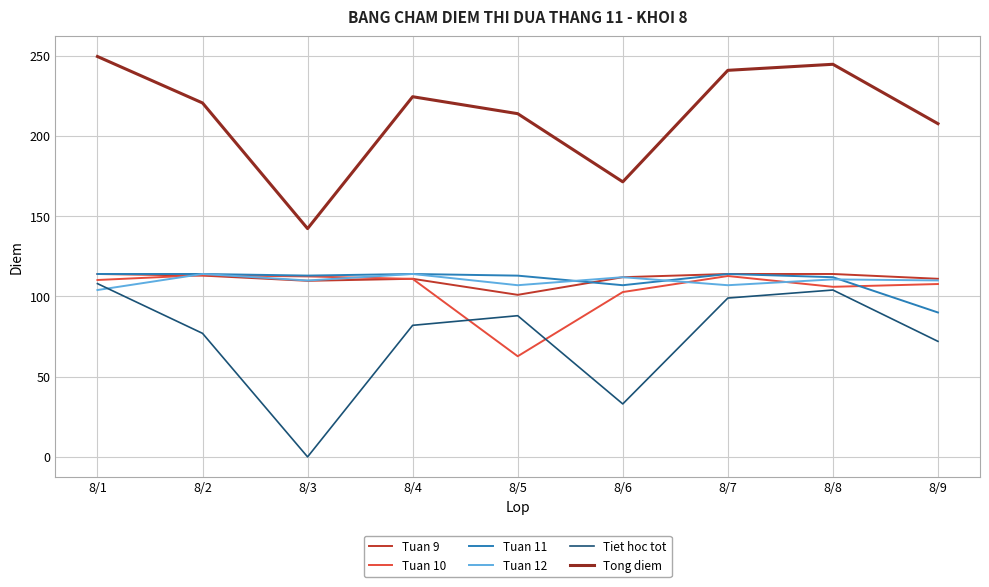

What is the maximum value for Tiet hoc tot?

108.0